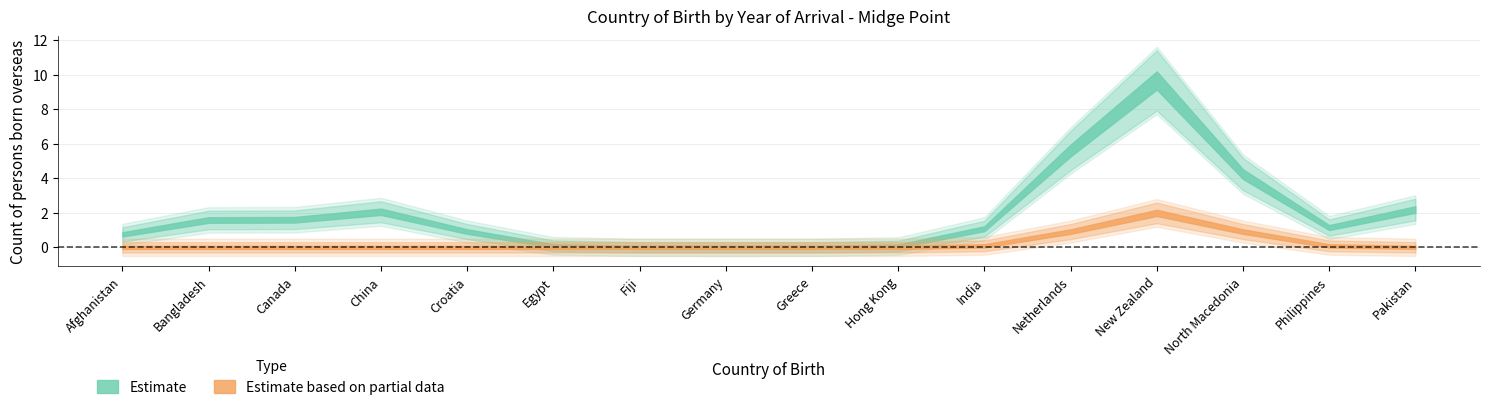

How many Estimate based on partial data values are between 0 and 1?

15